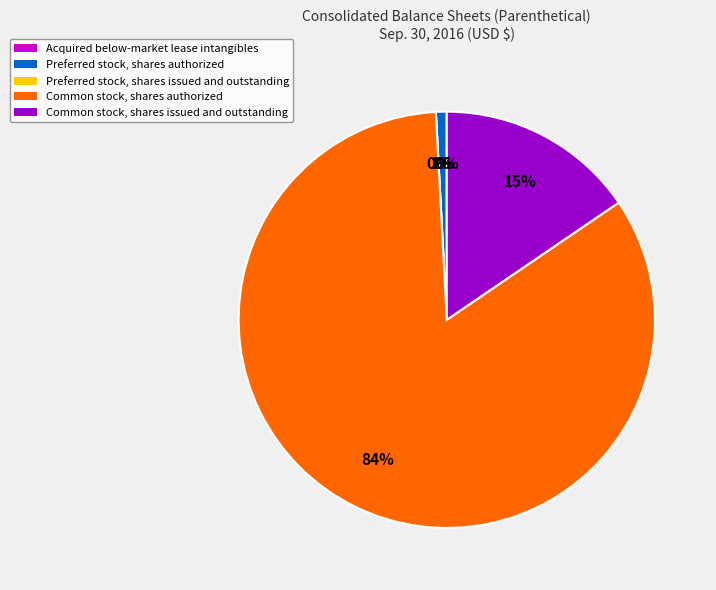

Between Preferred stock, shares authorized and Common stock, shares issued and outstanding, which is larger?

Common stock, shares issued and outstanding